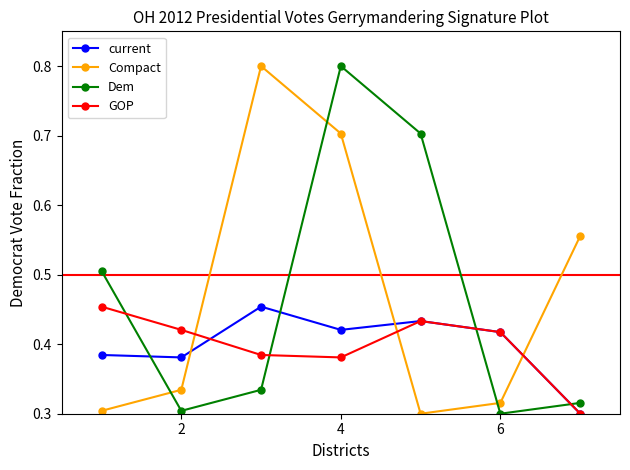

At how many categories does at least one series exceed 0?

7